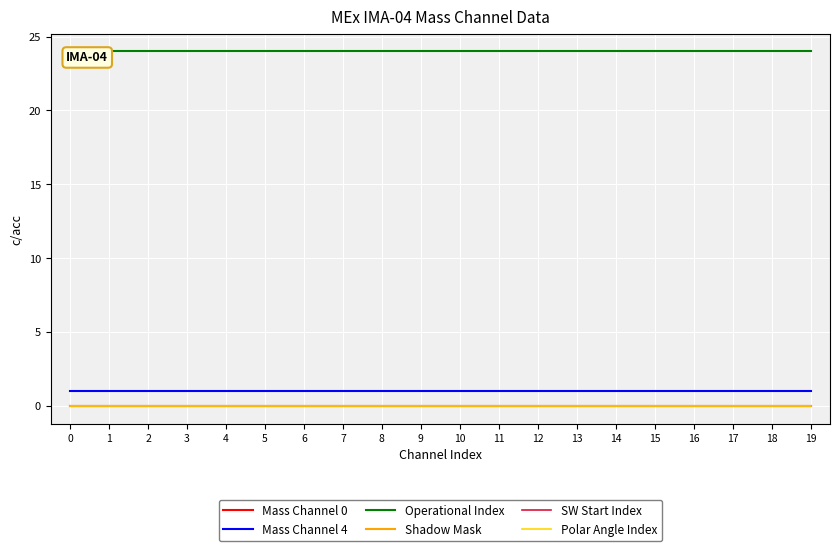

The value of Polar Angle Index at 1 is 0. True or false?

True